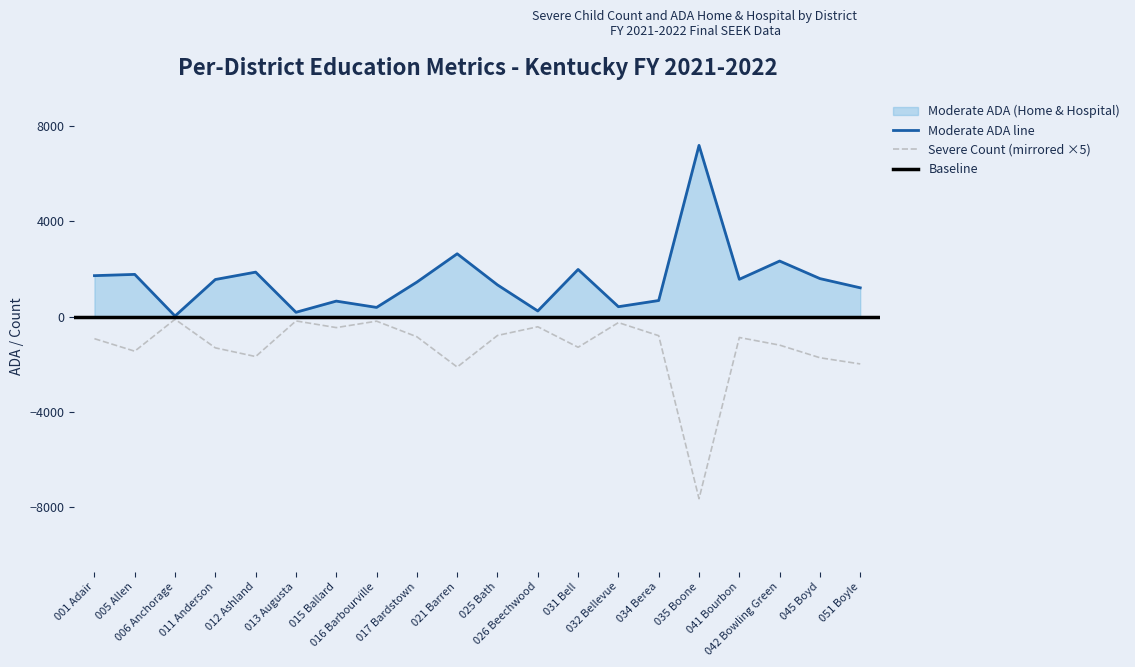

What is the highest value of the Moderate ADA line series?

7186.4